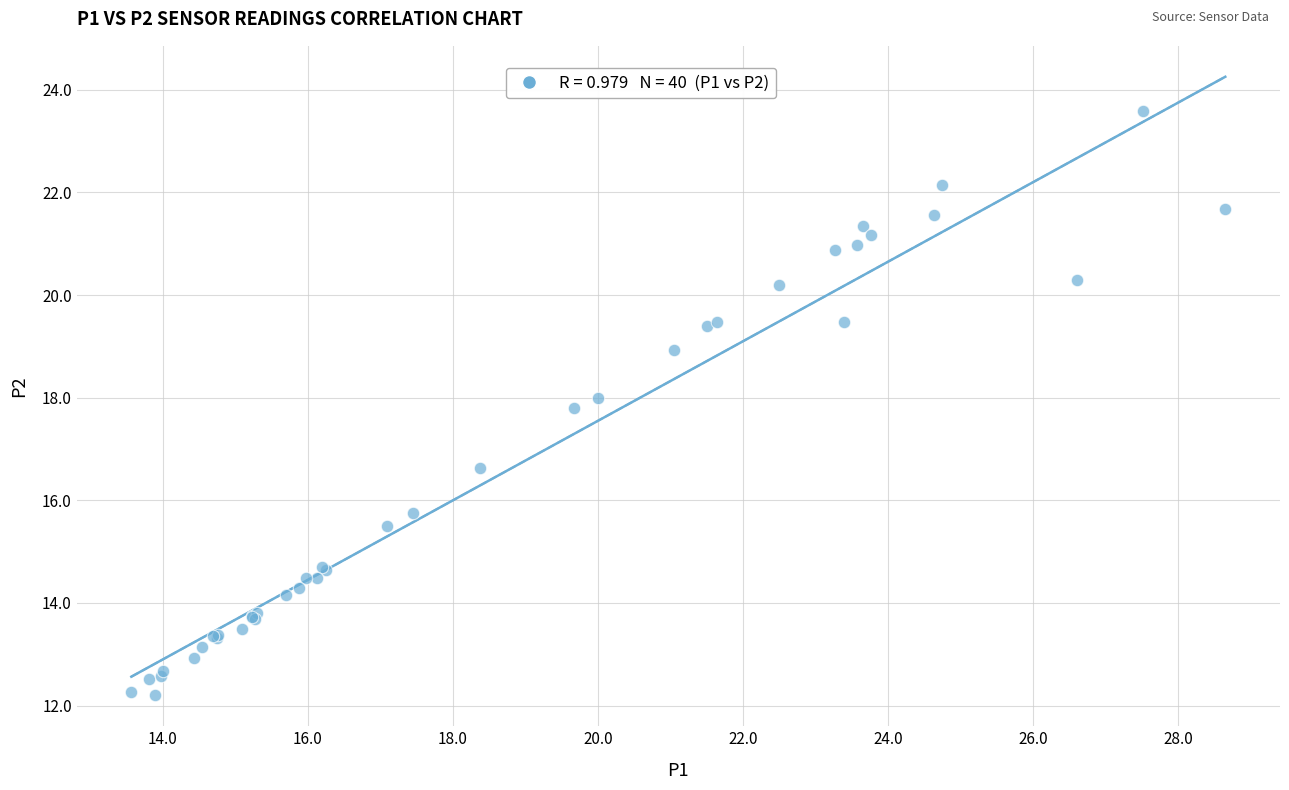

What Y value in the scatter plot is closest to 17?

16.6